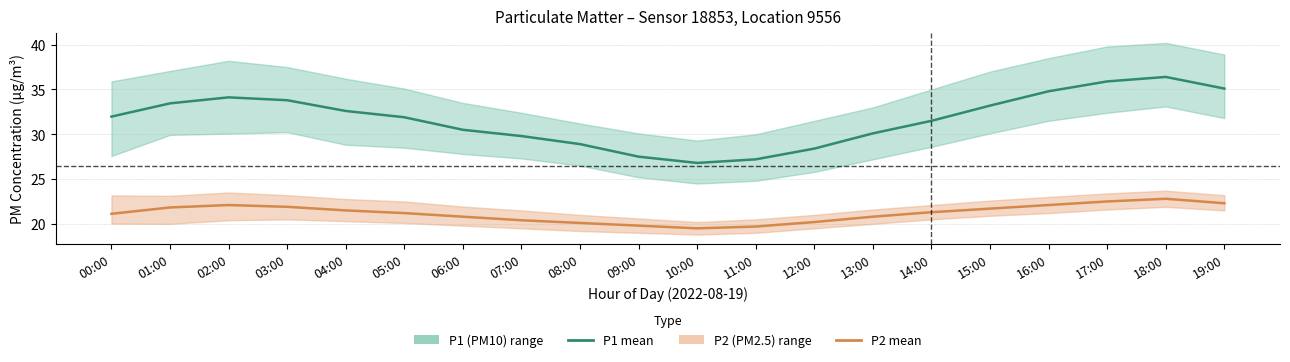

Rank the series at 02:00 from lowest to highest value.

P2_lower, P2, P2_upper, P1_lower, P1, P1_upper